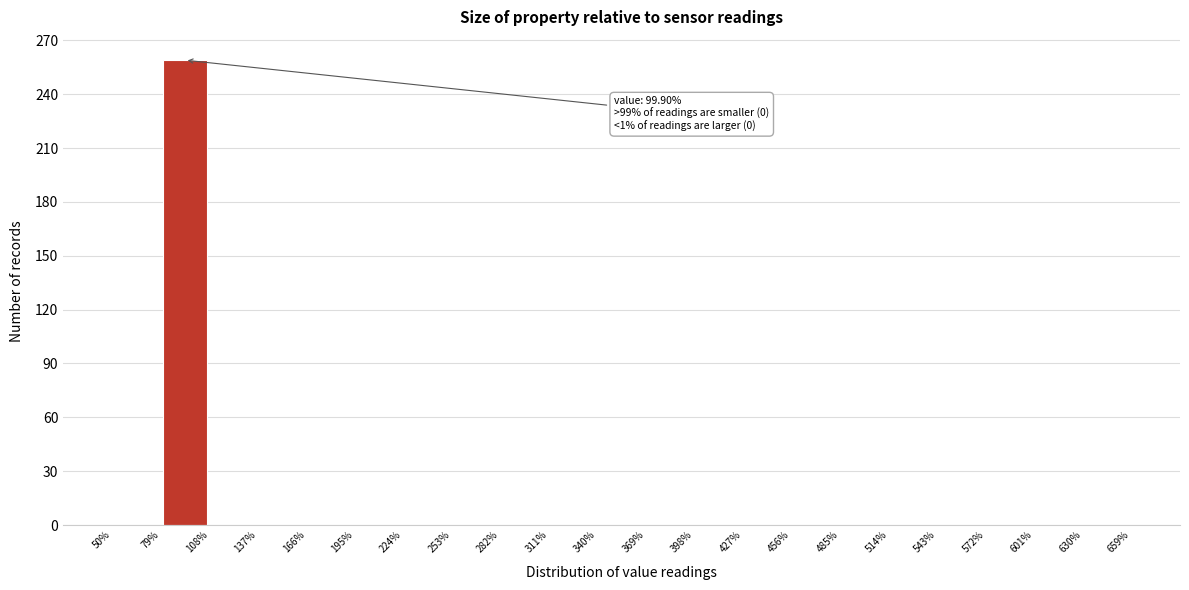

Over which range of the x-axis is the bar tallest?

79% to 108%